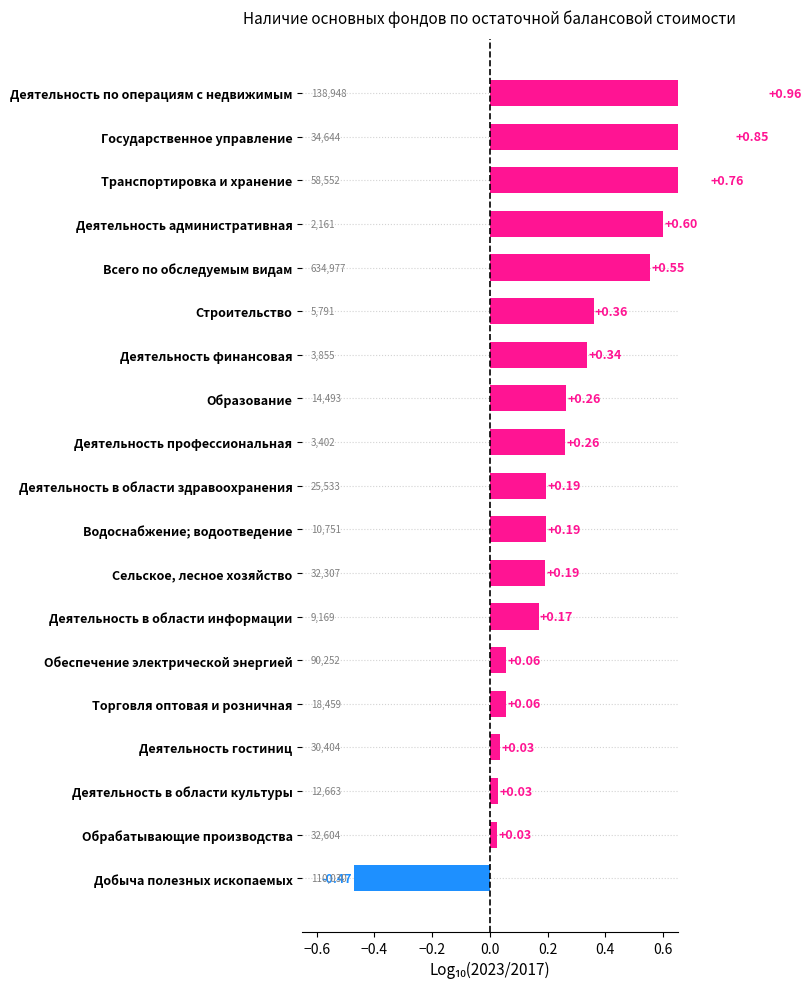

Count the number of data series in this chart.

1